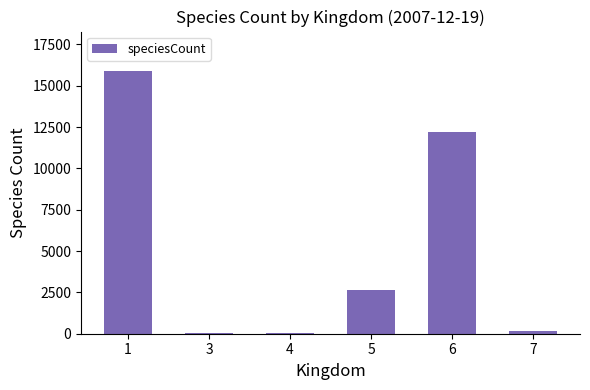

Where is the data nearest to the value 7953?

6